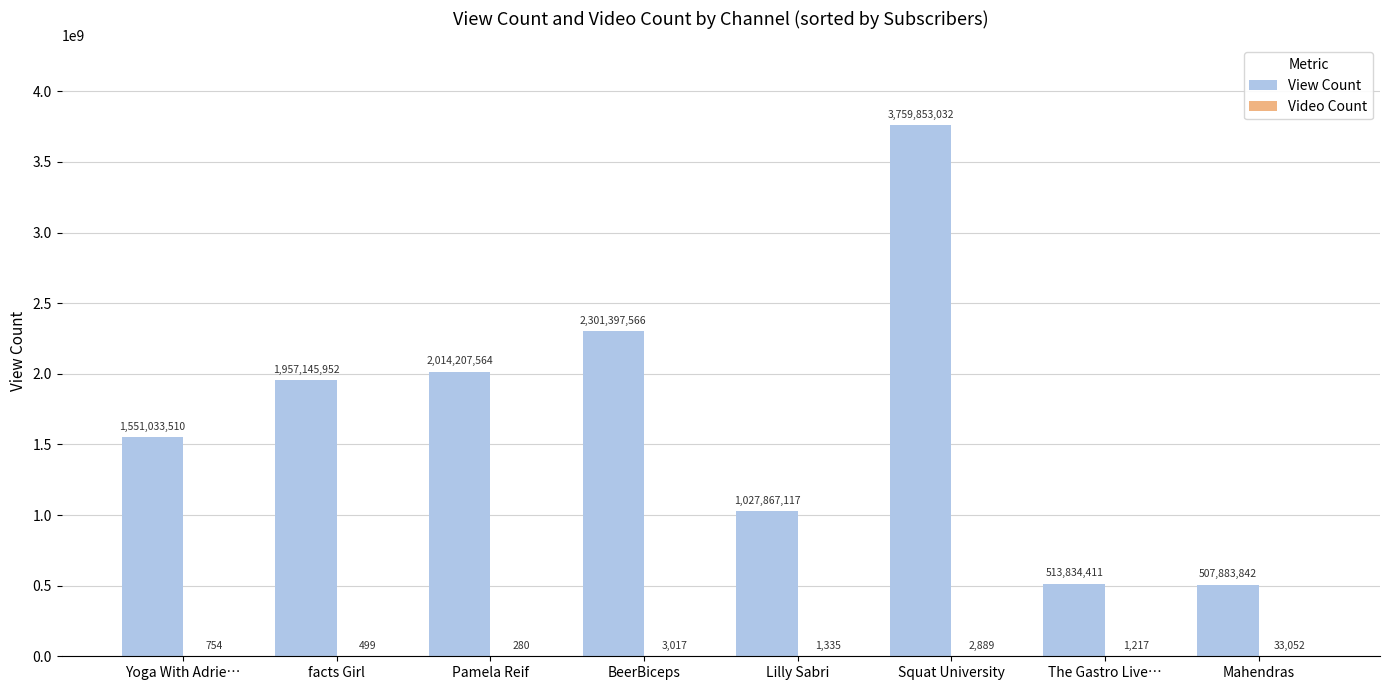

What is the sum of the View Count values at Yoga With Adrie… and Mahendras?

2058917352